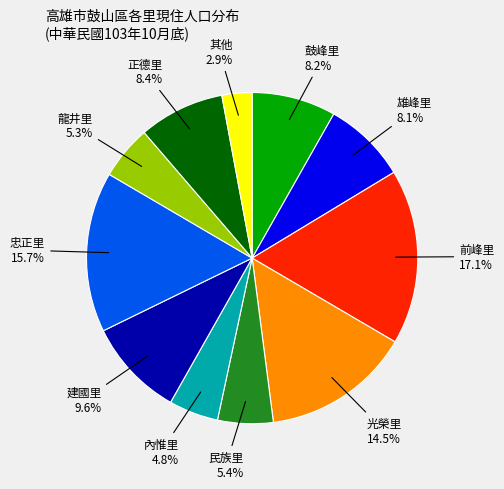

Is there any slice that represents more than half of the pie?

No